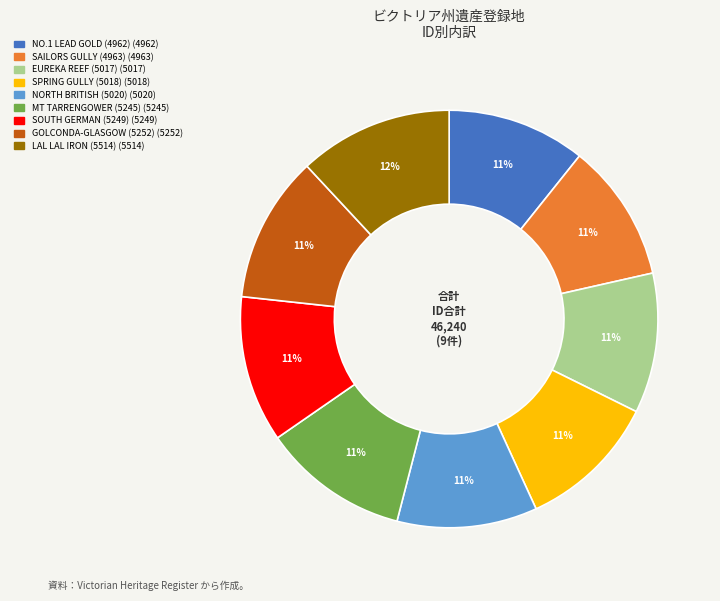

To the nearest percent, what is the average slice percentage?

11%